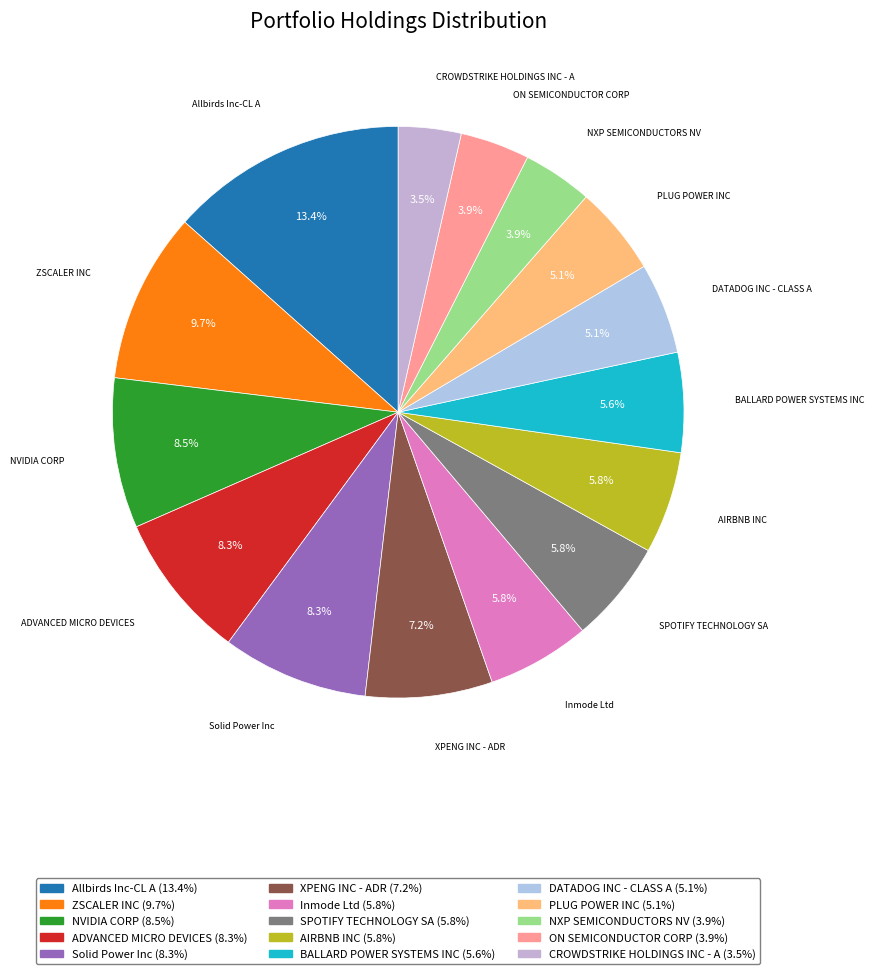

Which category has the biggest portion of the pie?

Allbirds Inc-CL A